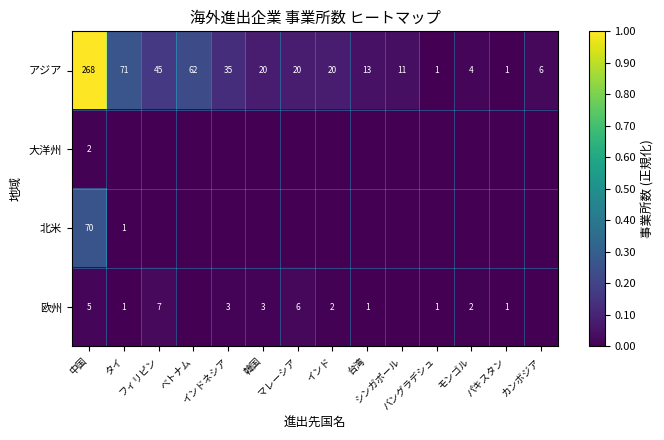

What is the average value of the アジア series?

41